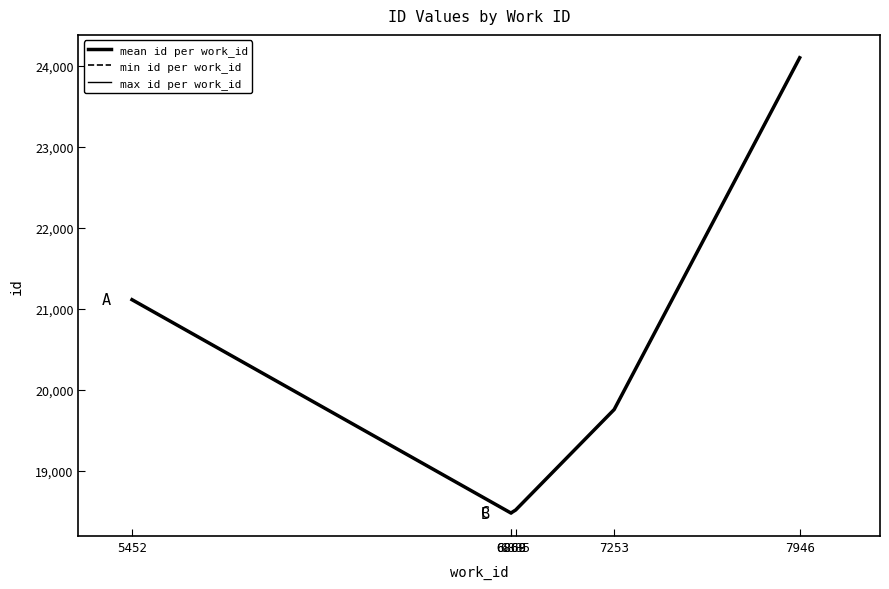

True or false: min id per work_id has more than 1 points higher than both neighbors.

False